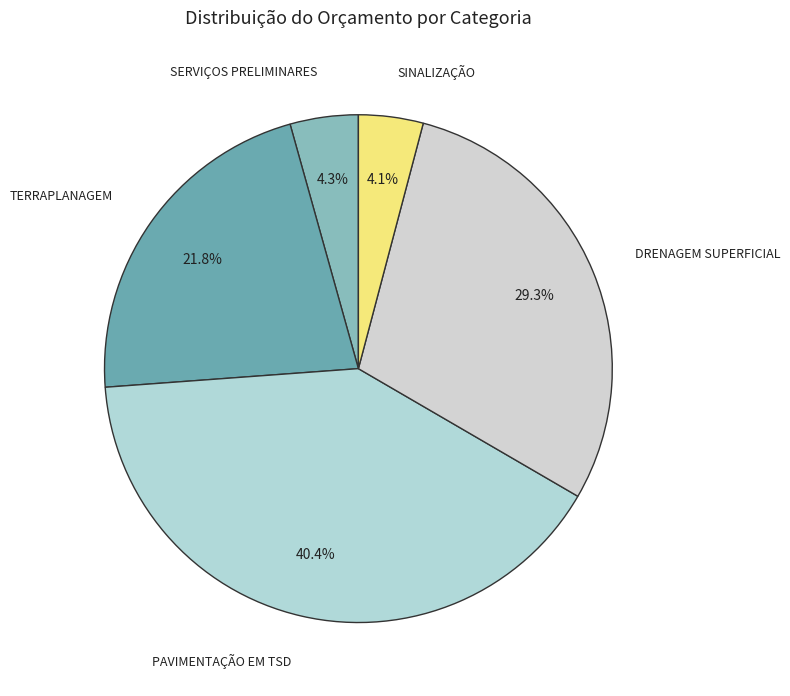

Which category has the biggest portion of the pie?

PAVIMENTAÇÃO EM TSD